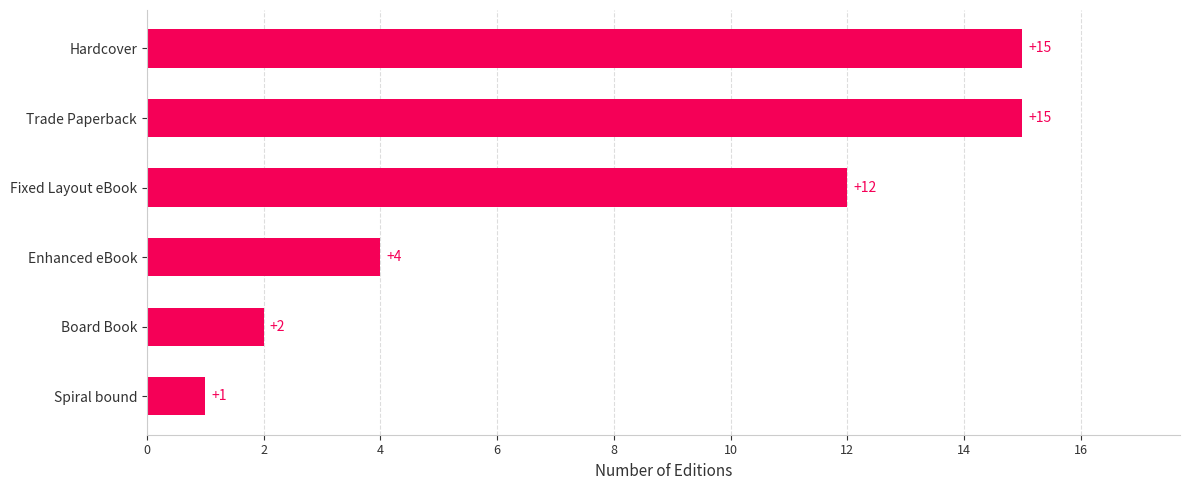

The value at Enhanced eBook is 4. True or false?

True